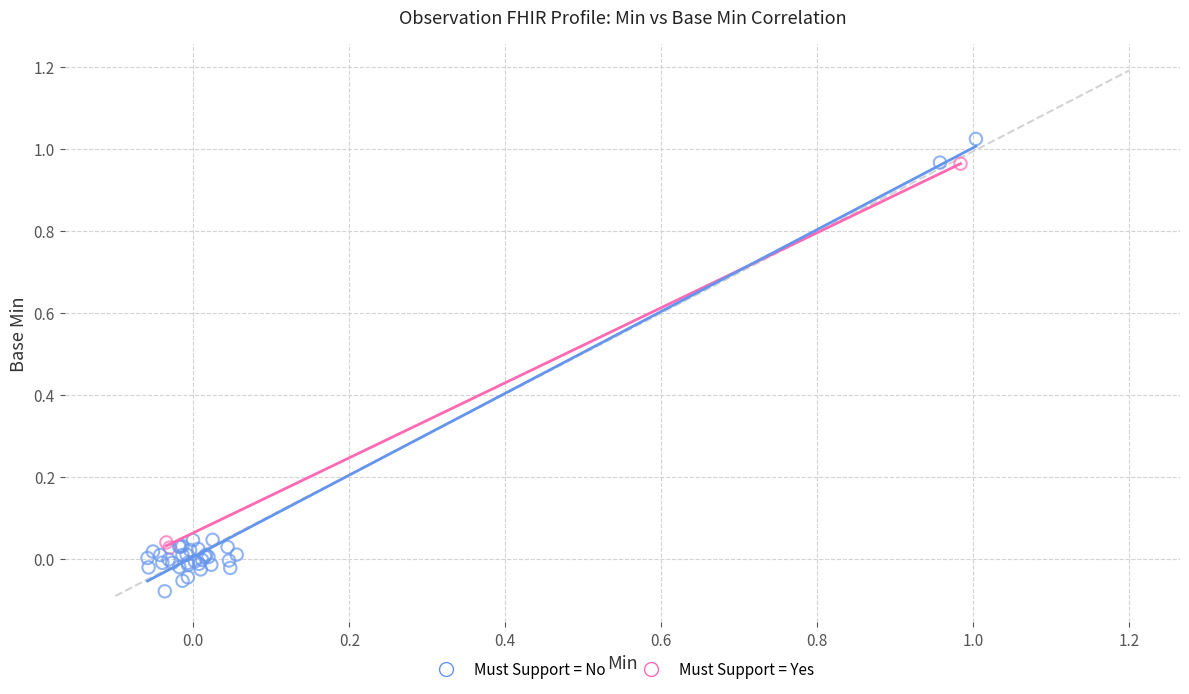

What are all the series names shown in the legend?

Must Support = No, Must Support = Yes